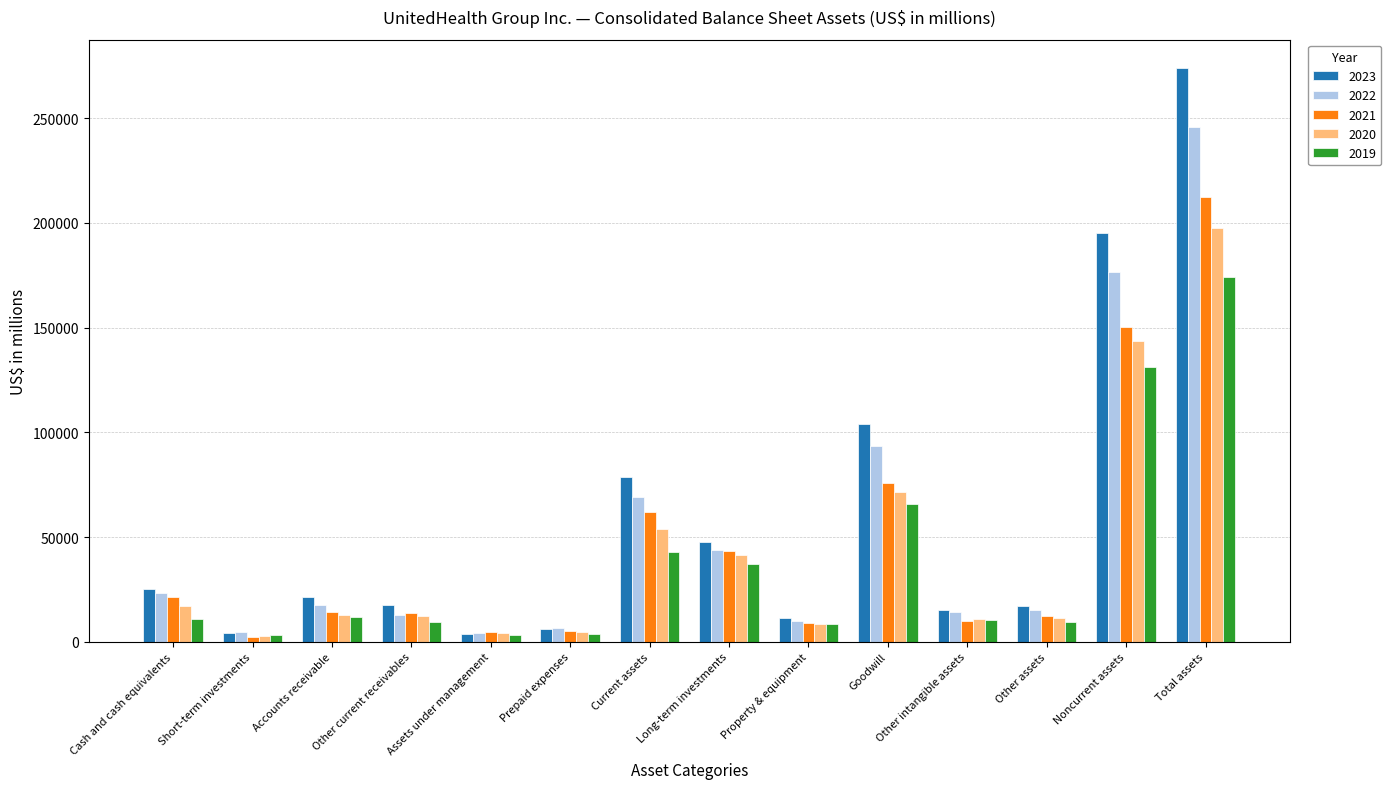

What is the difference between the highest and lowest values at Goodwill?

38073